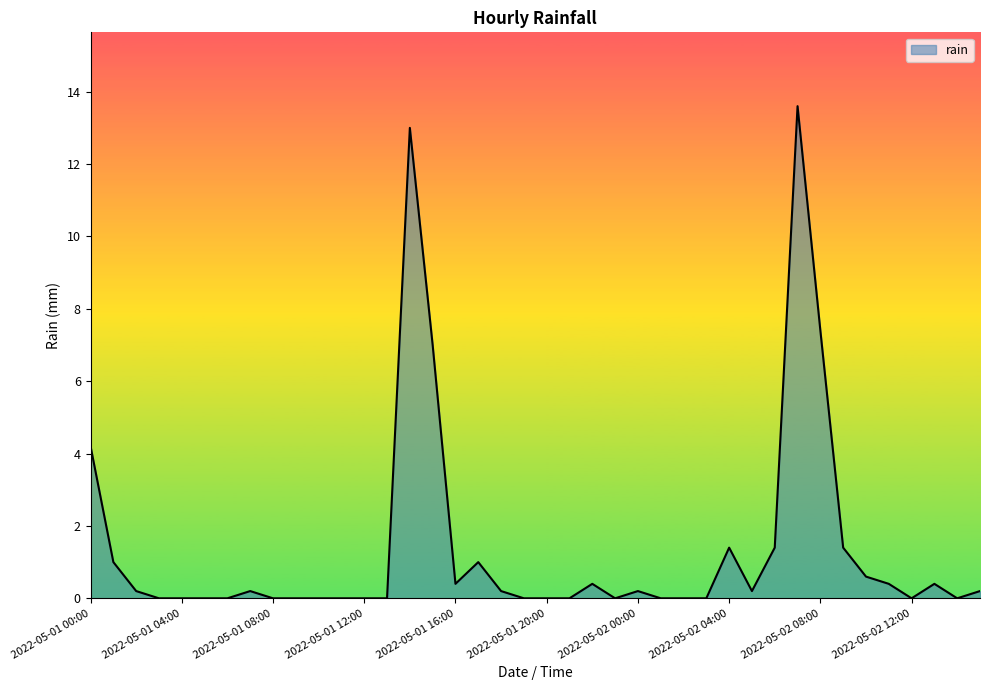

What is the difference between the maximum and minimum values?

13.6